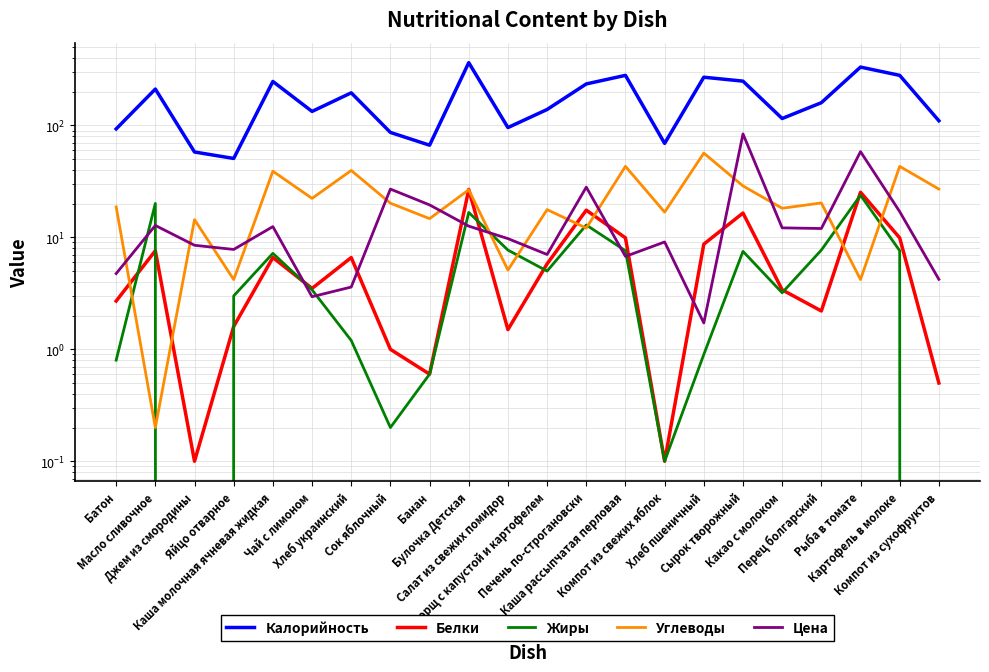

What is the difference between the Углеводы values at Каша молочная ячневая жидкая and Батон?

20.3